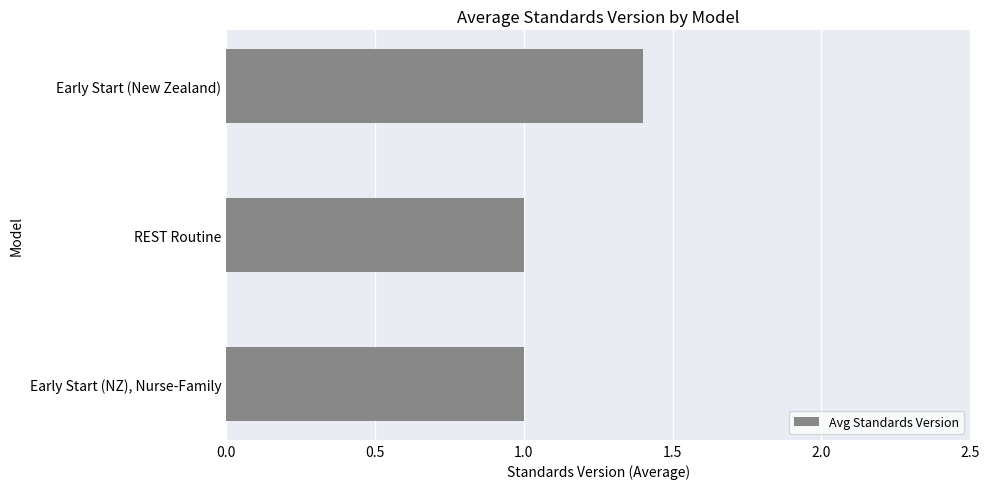

What is the change in value from Early Start (New Zealand) to REST Routine?

-0.4